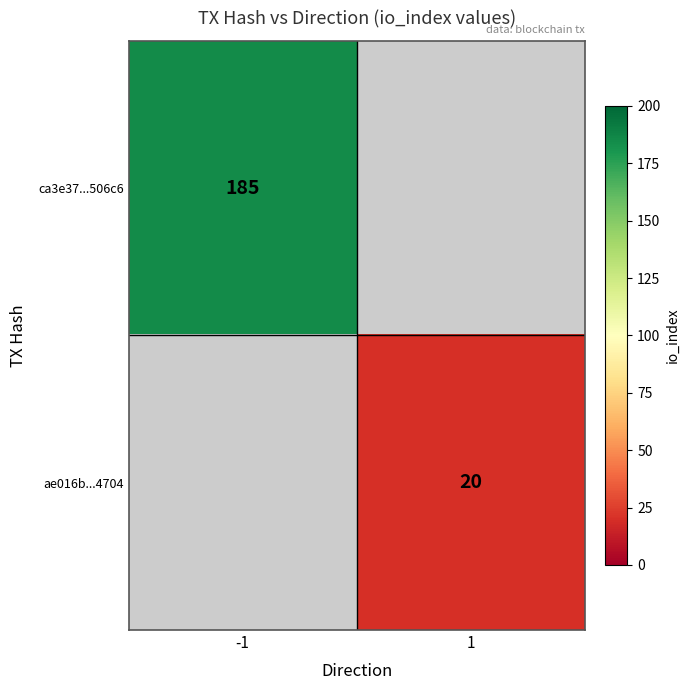

True or false: ae016b...4704 has a value of 20 at 1.

True